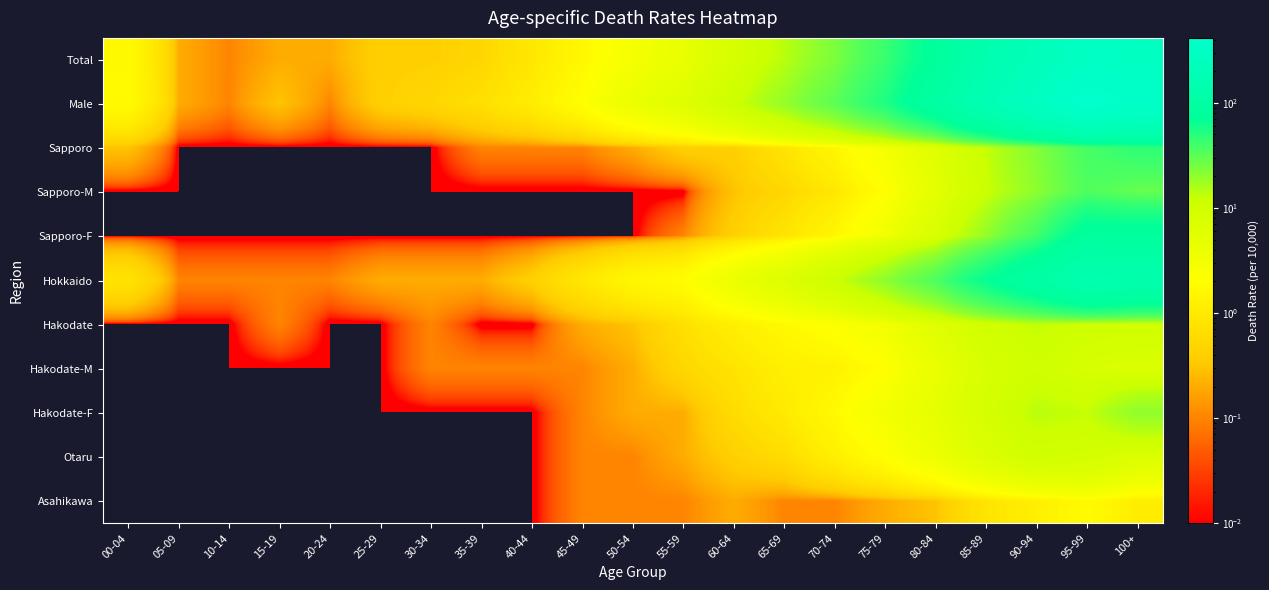

How many data points does each series have?

21